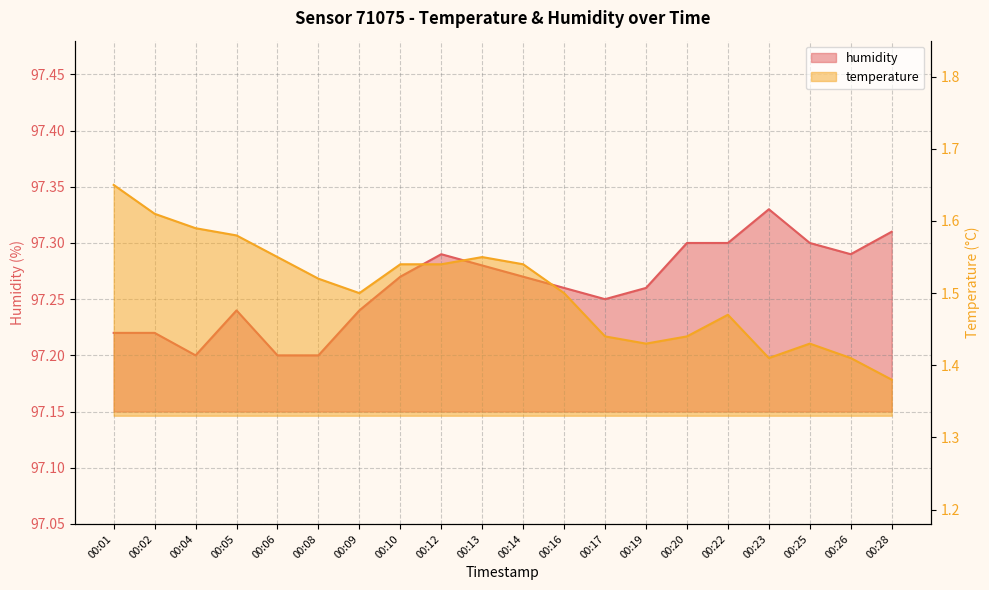

True or false: humidity and temperature intersect in this chart.

False